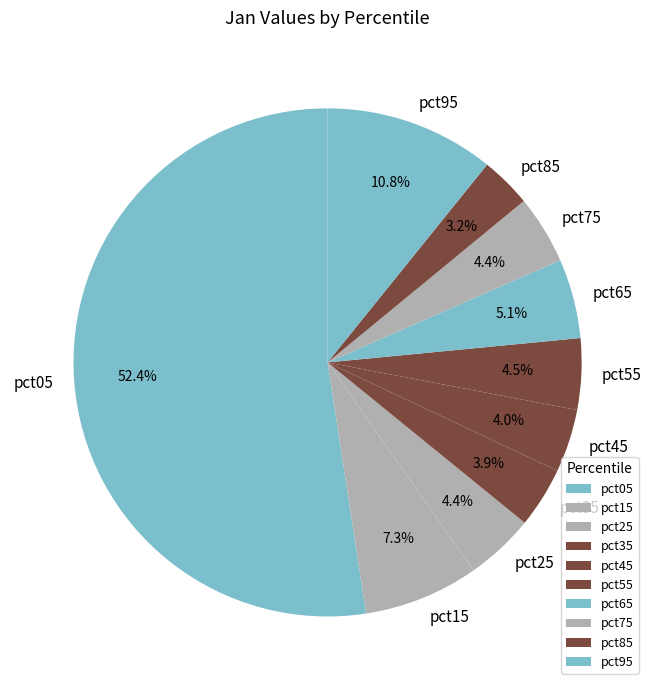

To the nearest percent, what percentage of the pie is pct65?

5%